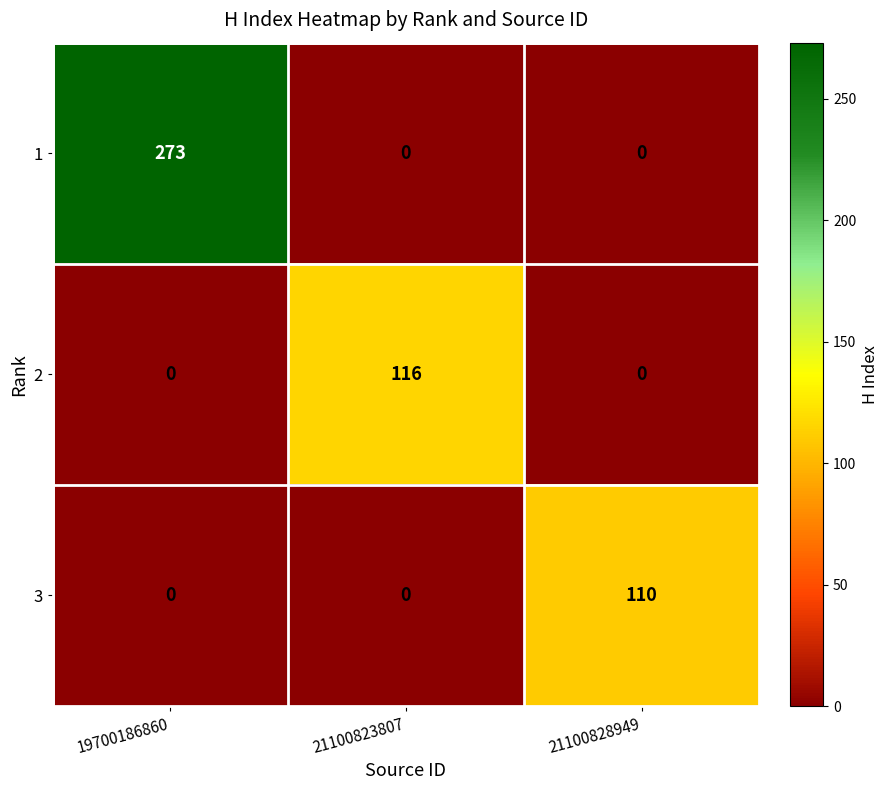

The 2 series shows 0 at 19700186860. True or false?

True